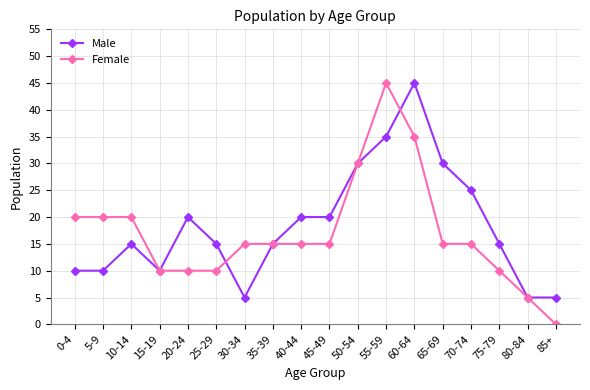

What position from the right is 20-24?

14